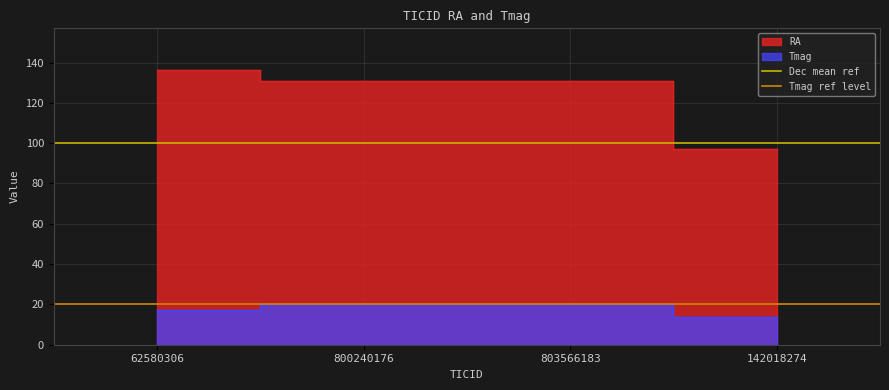

What is the average value of the Dec mean ref series?

100